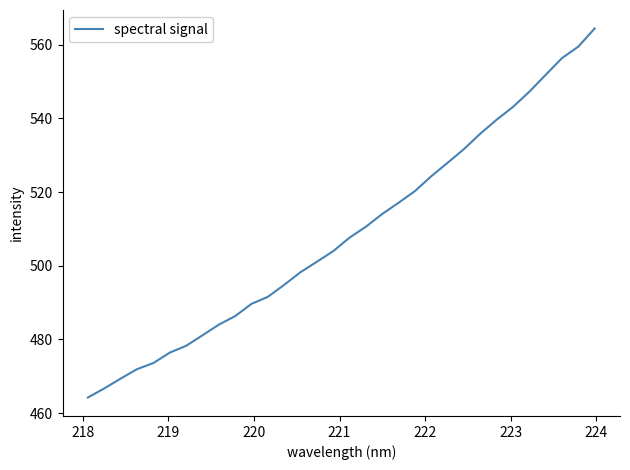

What is the smallest value displayed?

464.2